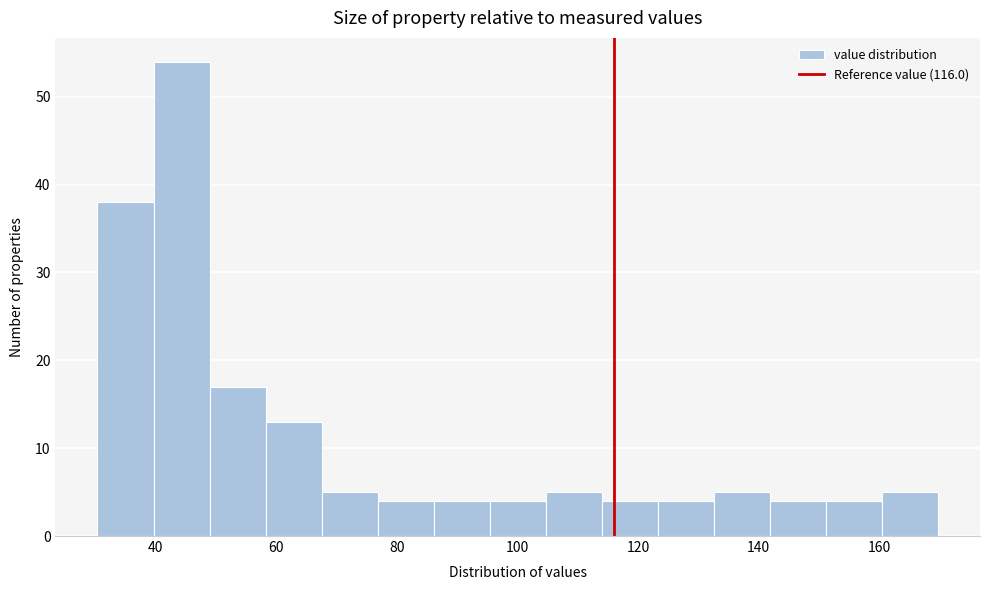

Reading left to right, list every bar in this chart as the range it spans on the x-axis followed by its height. Neither the bar edges nor the heights are printed on the chart, so give them approximately, as read against the axes.

30 to 40: 38
40 to 48: 54
48 to 58: 17
58 to 68: 13
68 to 76: 5
76 to 86: 4
86 to 96: 4
96 to 104: 4
104 to 114: 5
114 to 124: 4
124 to 132: 4
132 to 142: 5
142 to 152: 4
152 to 160: 4
160 to 170: 5